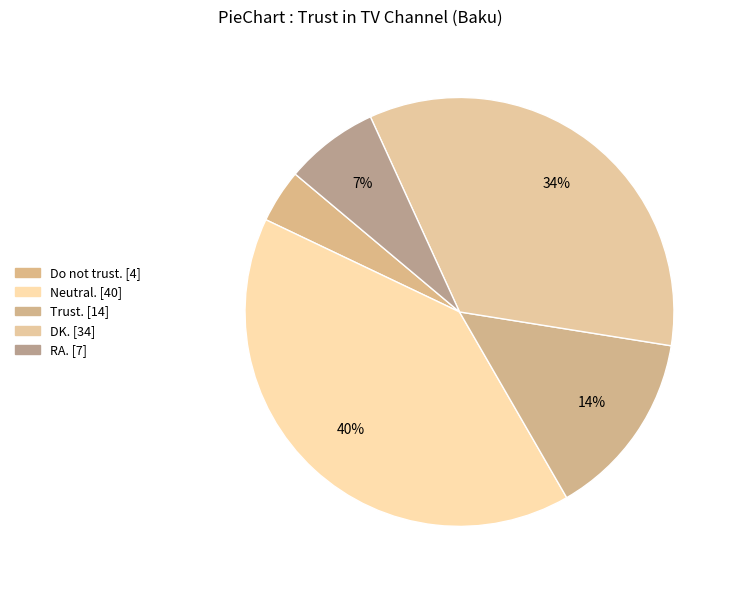

Is there a majority slice in this chart?

No